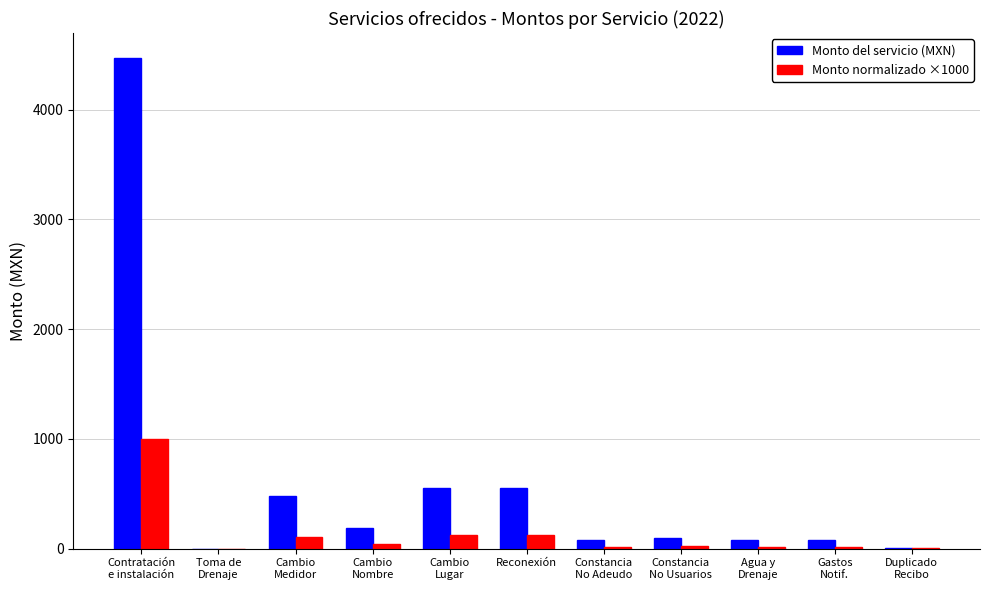

The Monto del servicio (MXN) series shows 857.7 at Reconexión. True or false?

False